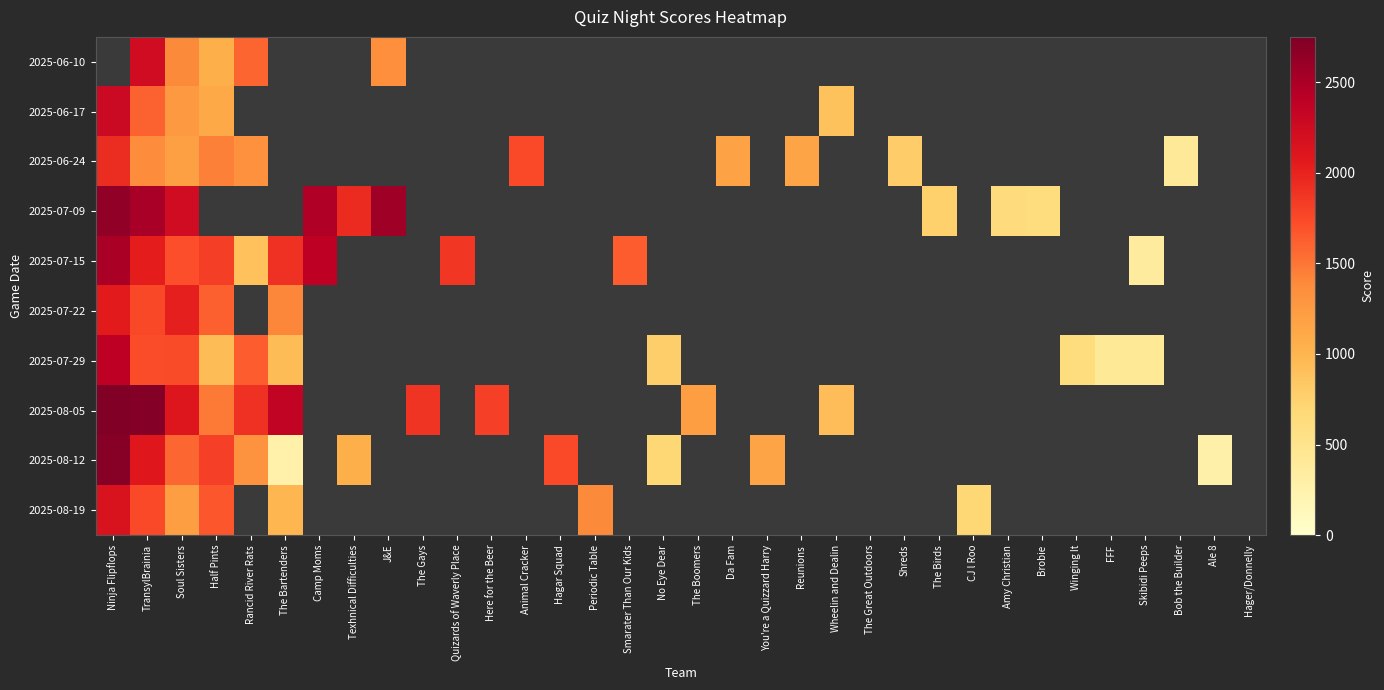

Where is 2025-08-19 nearest to the value 1419?

Periodic Table